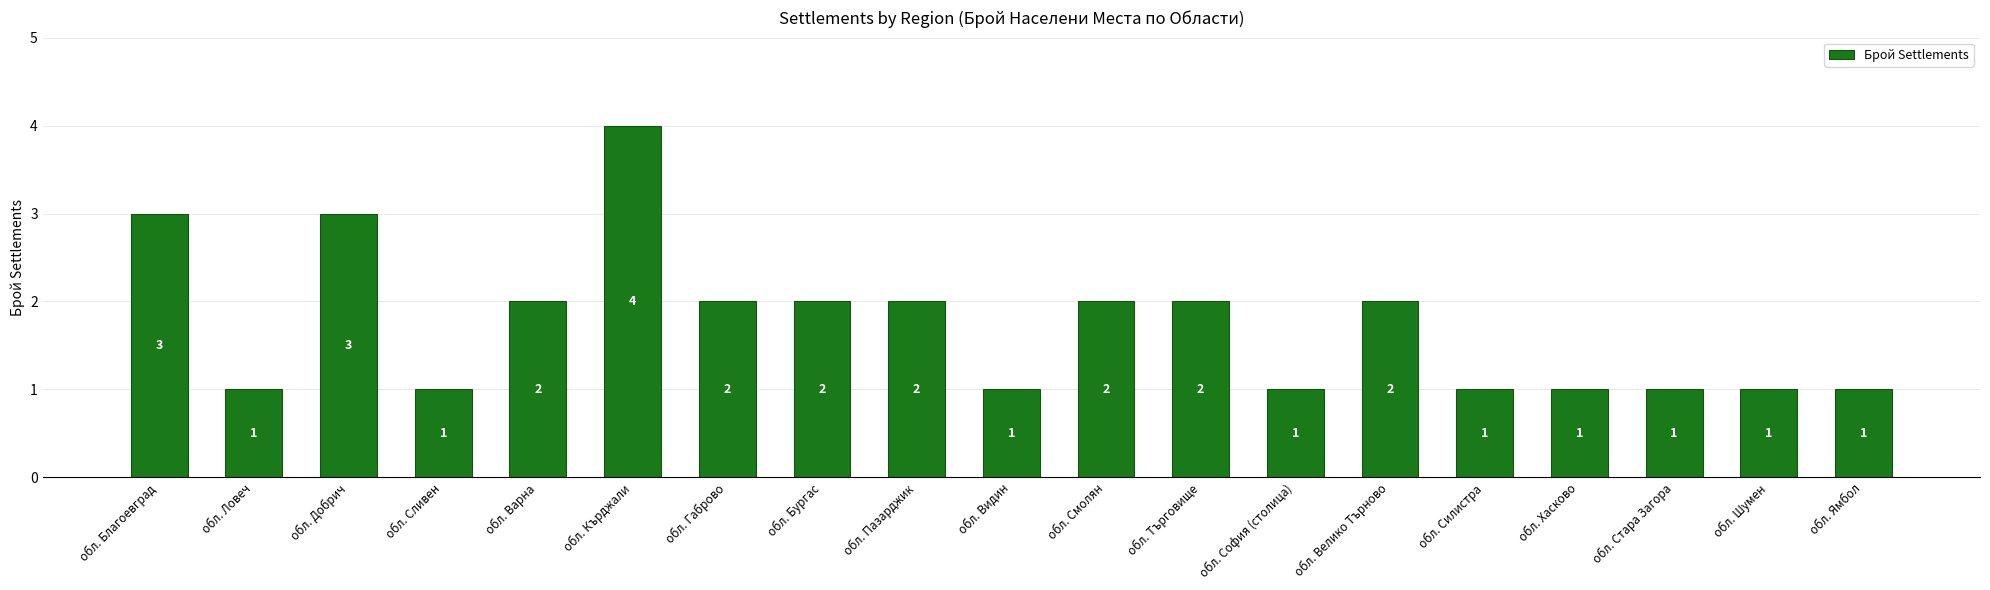

What is the value of the 6th bar from the left?

4